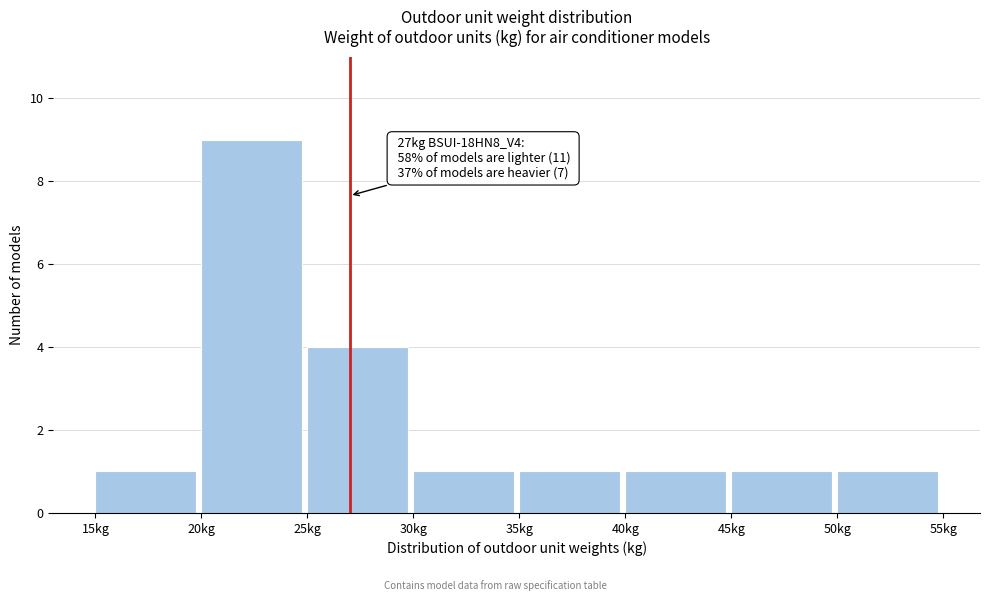

Over which range of the x-axis is the bar tallest?

20 to 25